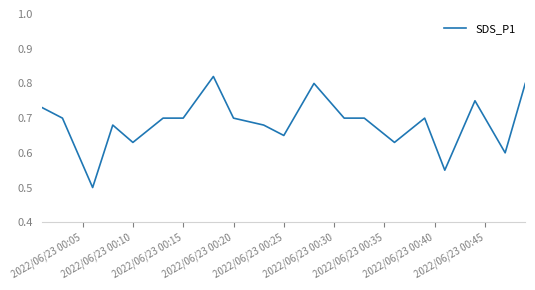

What is the smallest value displayed?

0.5